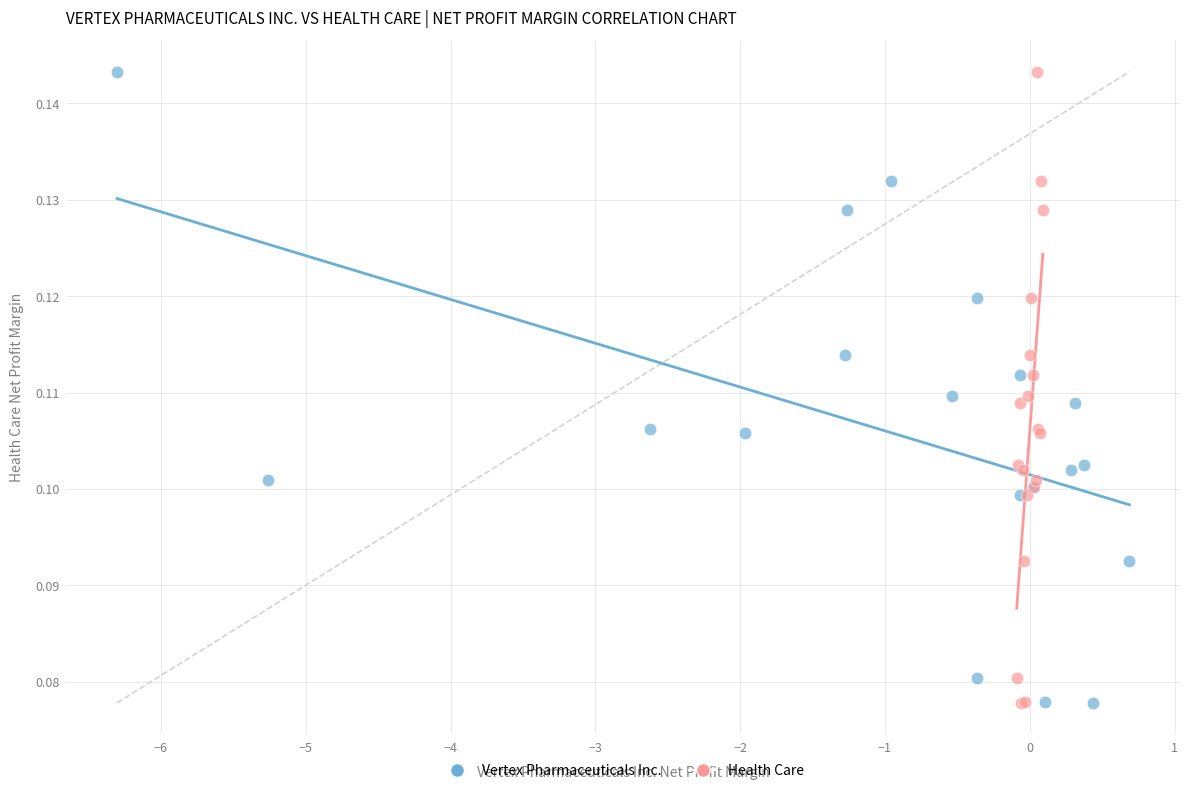

What are all the series names shown in the legend?

Vertex Pharmaceuticals Inc., Health Care